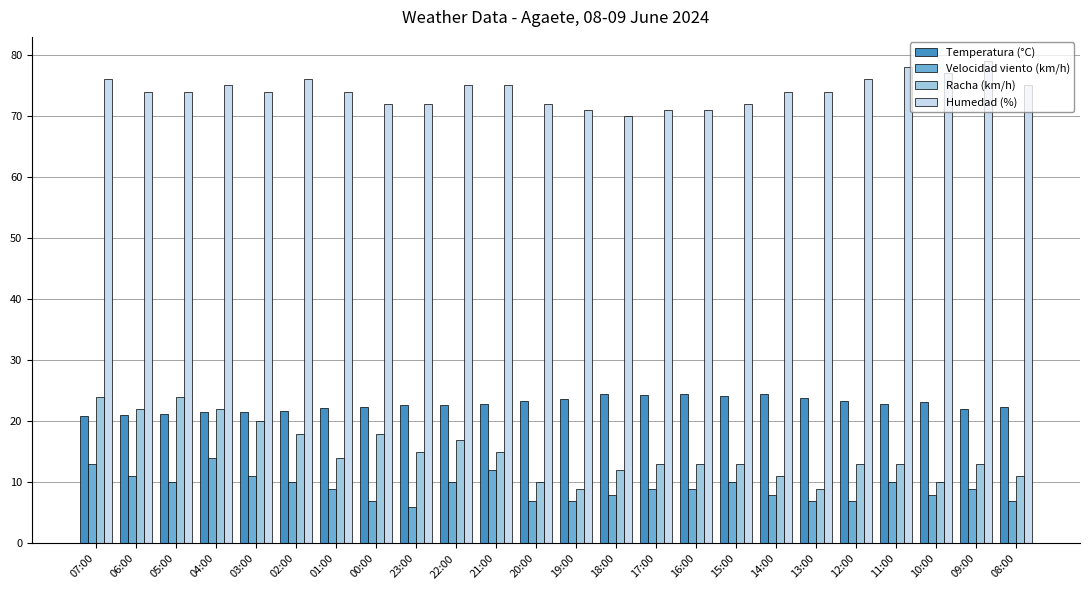

What position from the left is 08:00?

24